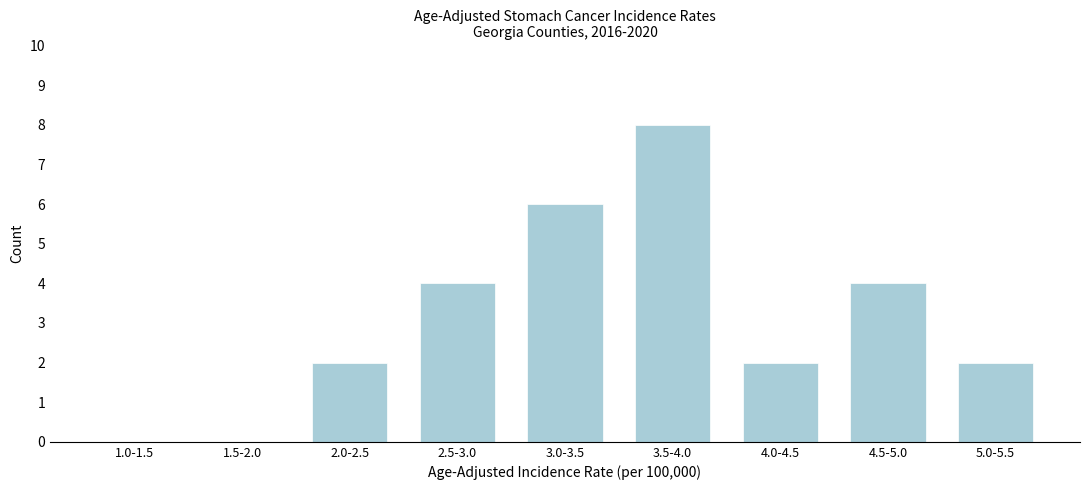

Reading left to right, extract all data points from this chart.

1.0-1.5=0	1.5-2.0=0	2.0-2.5=2	2.5-3.0=4	3.0-3.5=6	3.5-4.0=8	4.0-4.5=2	4.5-5.0=4	5.0-5.5=2